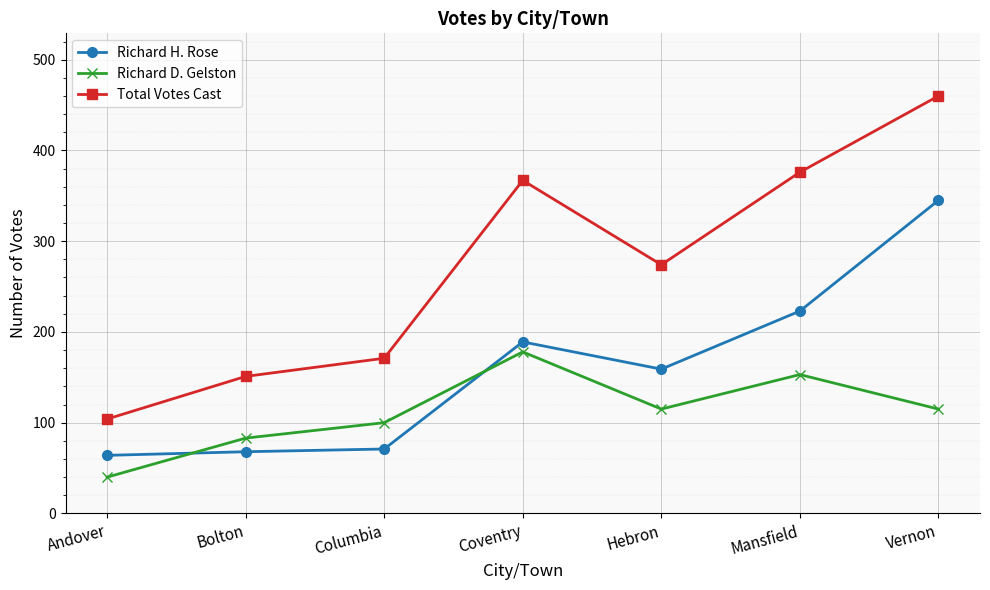

Is this an area chart (filled region under the line)?

No